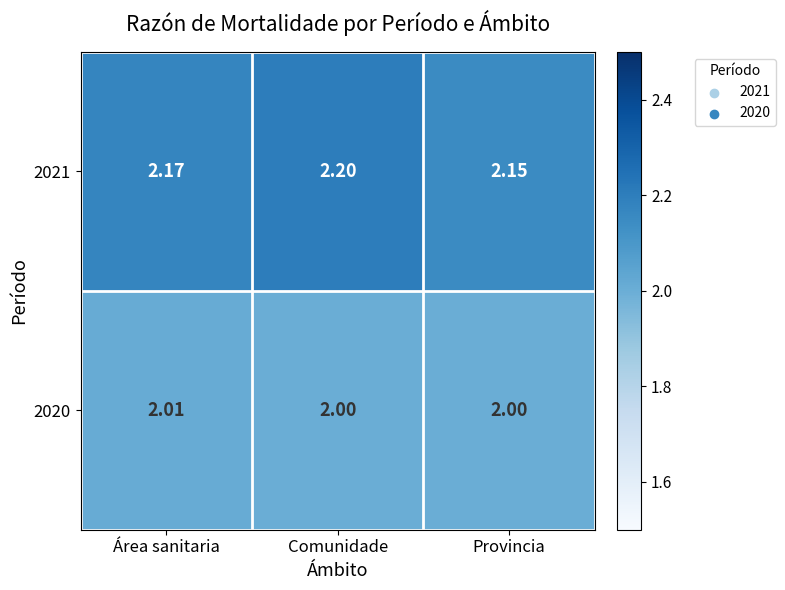

At which category is the sum across all series the highest?

Comunidade